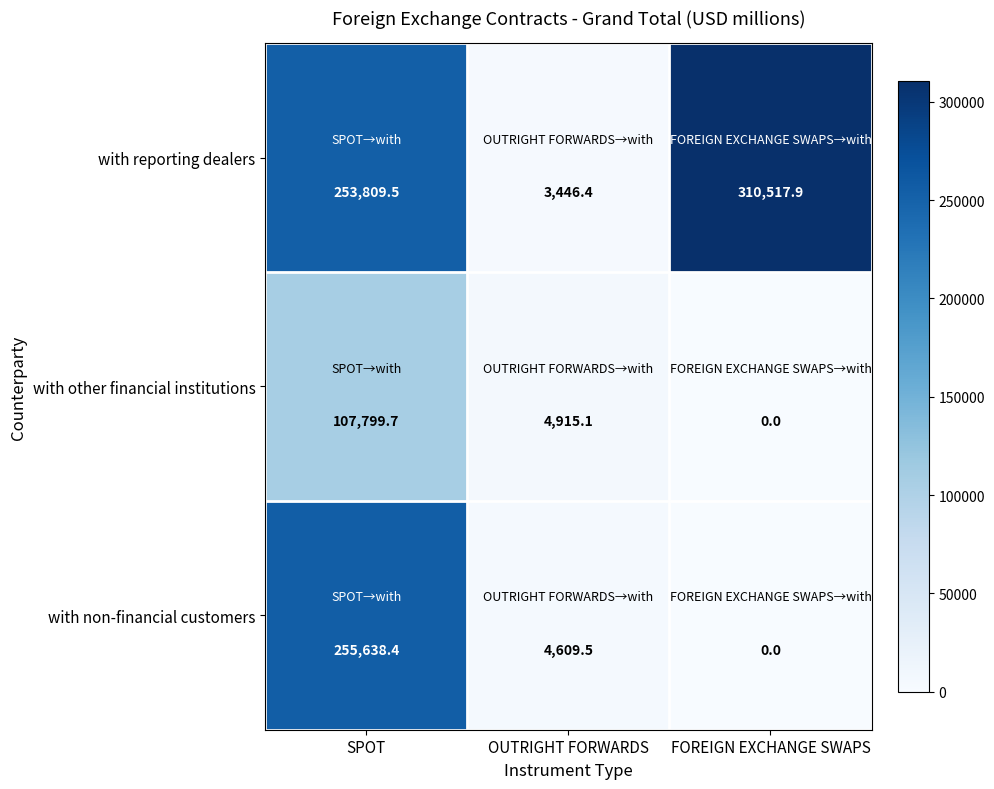

At which category is the sum across all series the highest?

SPOT